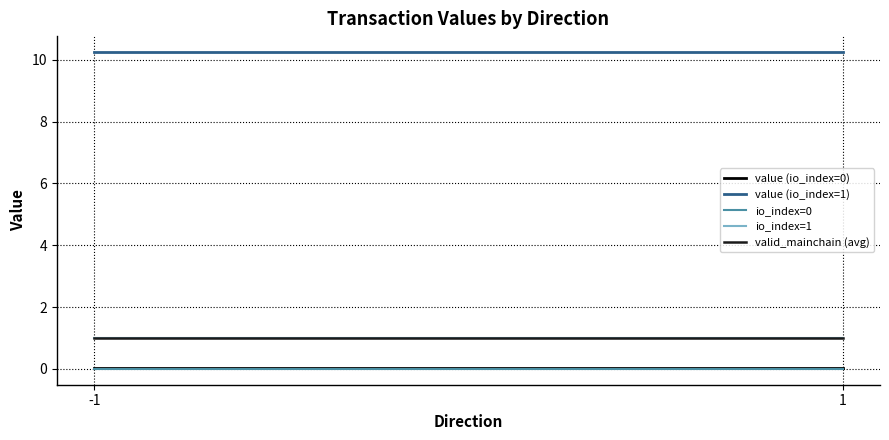

Count the number of categories in the chart.

2